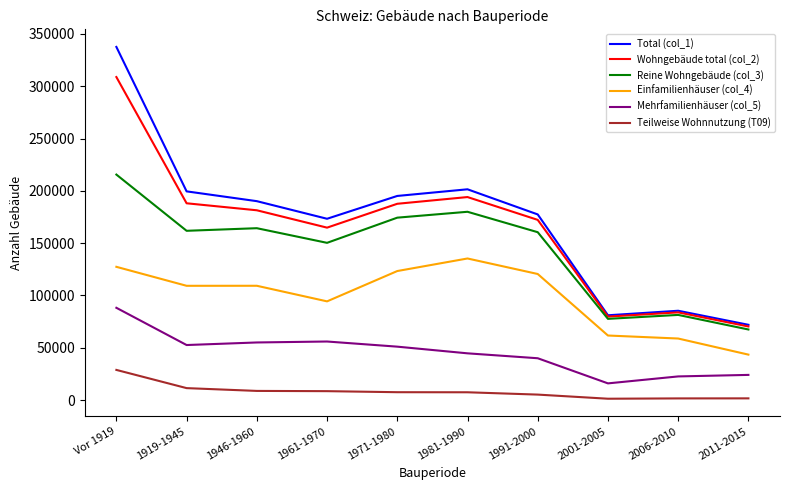

Which series has the largest total across all categories?

Total (col_1)